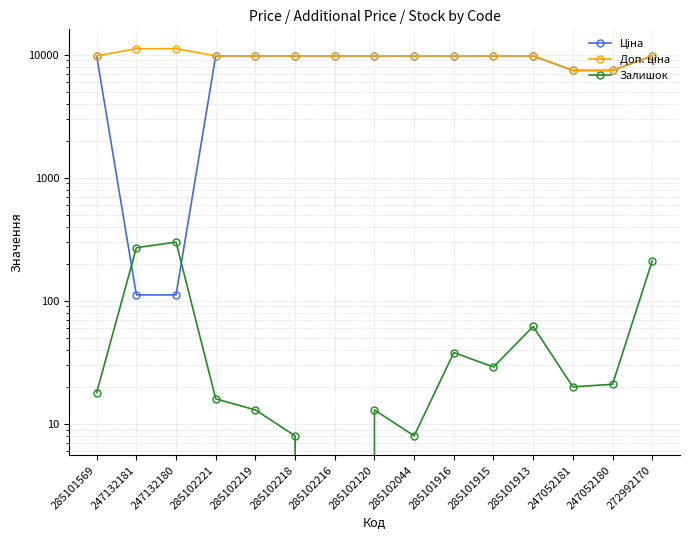

What is the spread (max minus min) of values at 285102044?

9756.4